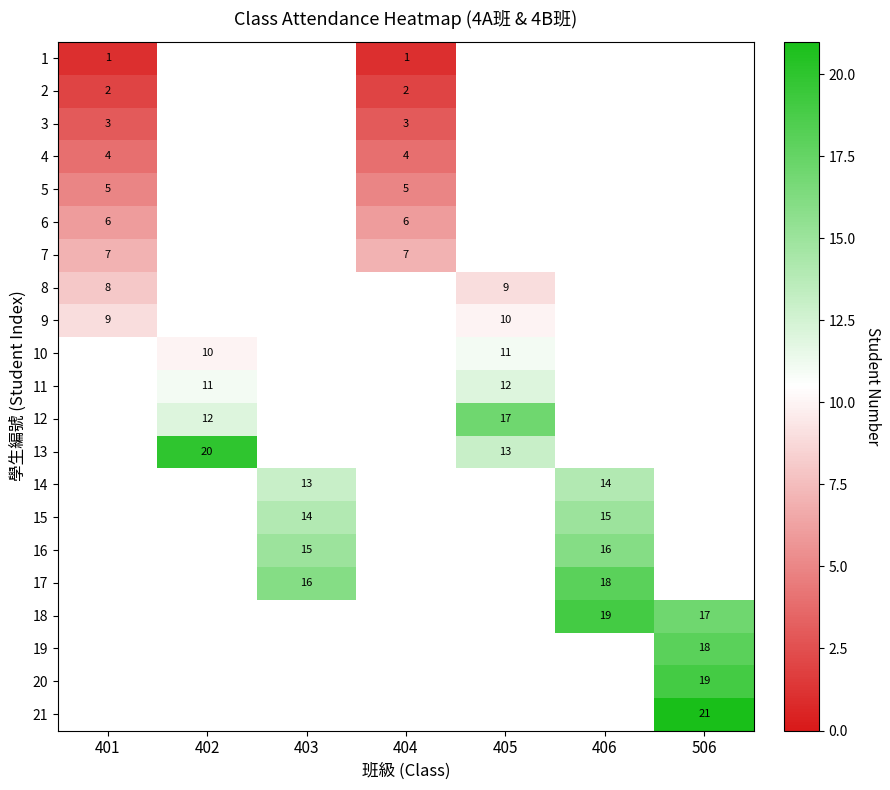

True or false: 13 has a value of 19 at 405.

False